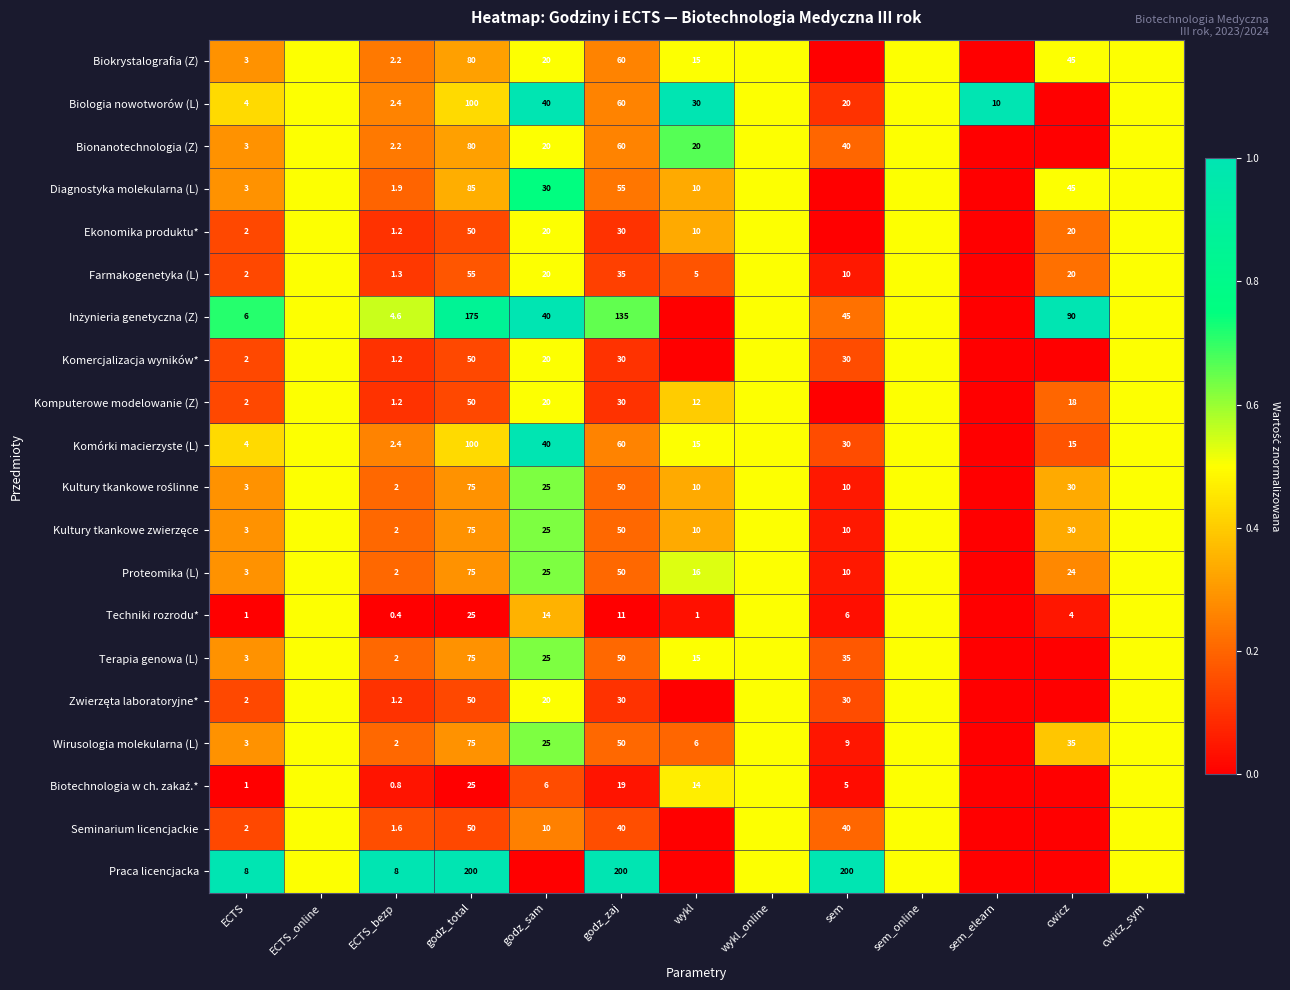

Count the number of data series in this chart.

20